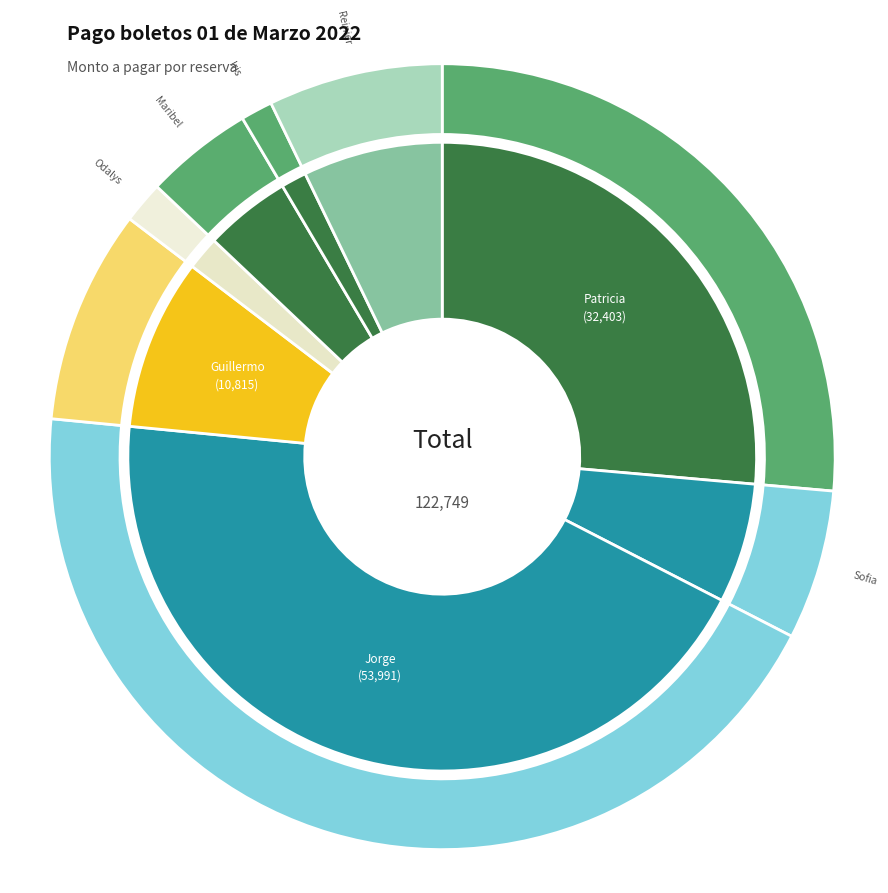

How many slices are in this pie chart?

8